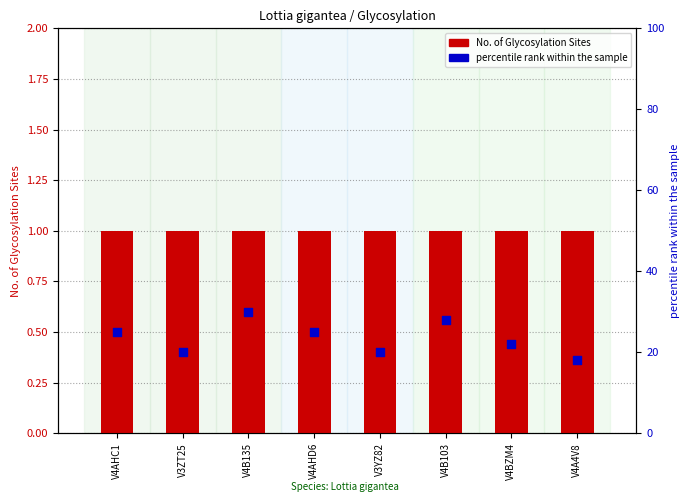

What are all the series names shown in the legend?

No. of Glycosylation Sites, percentile rank within the sample